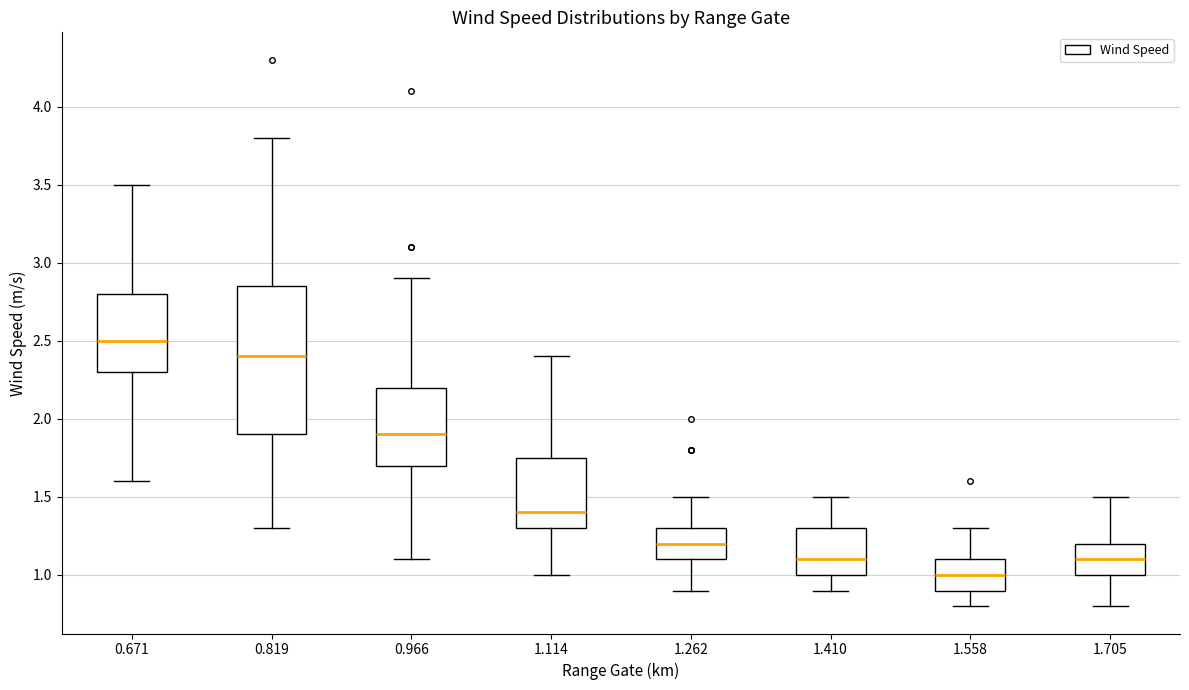

Reading left to right, read every box against the y-axis: the position of its median line, the range the box covers, and the ends of its whiskers. The values are not printed on the chart, so give them approximately, as read against the axis.

0.671: median 2.50, box 2.30 to 2.80, whiskers 1.60 to 3.50
0.819: median 2.40, box 1.90 to 2.85, whiskers 1.30 to 3.80
0.966: median 1.90, box 1.70 to 2.20, whiskers 1.10 to 2.90
1.114: median 1.40, box 1.30 to 1.75, whiskers 1.00 to 2.40
1.262: median 1.20, box 1.10 to 1.30, whiskers 0.90 to 1.50
1.410: median 1.10, box 1.00 to 1.30, whiskers 0.90 to 1.50
1.558: median 1.00, box 0.90 to 1.10, whiskers 0.80 to 1.30
1.705: median 1.10, box 1.00 to 1.20, whiskers 0.80 to 1.50